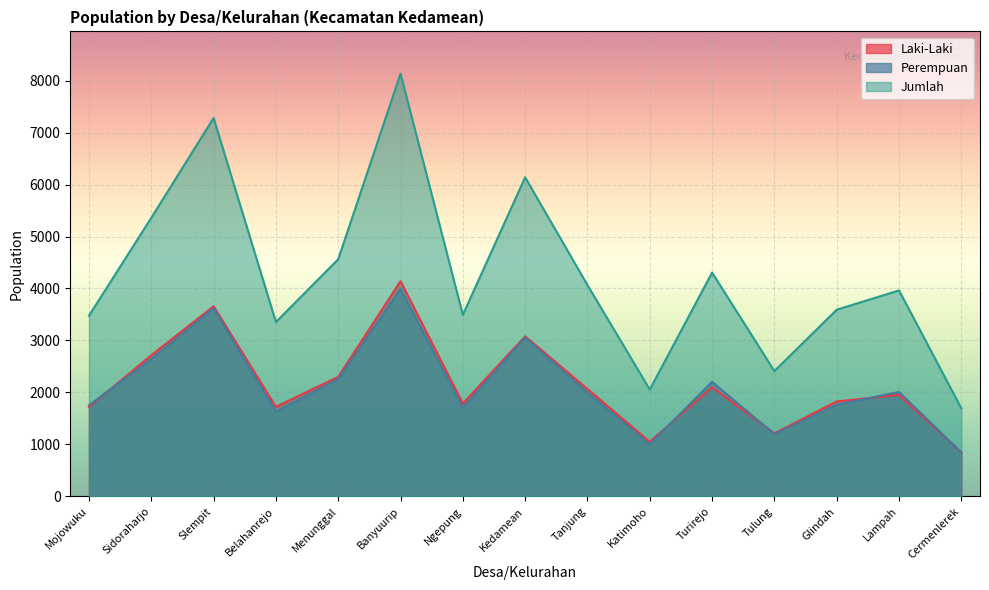

At how many categories does at least one series exceed 3934?

8